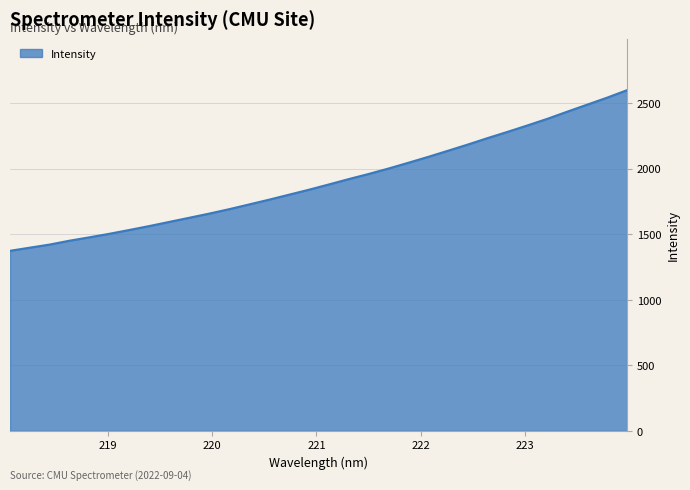

What is the smallest value displayed?

1373.5